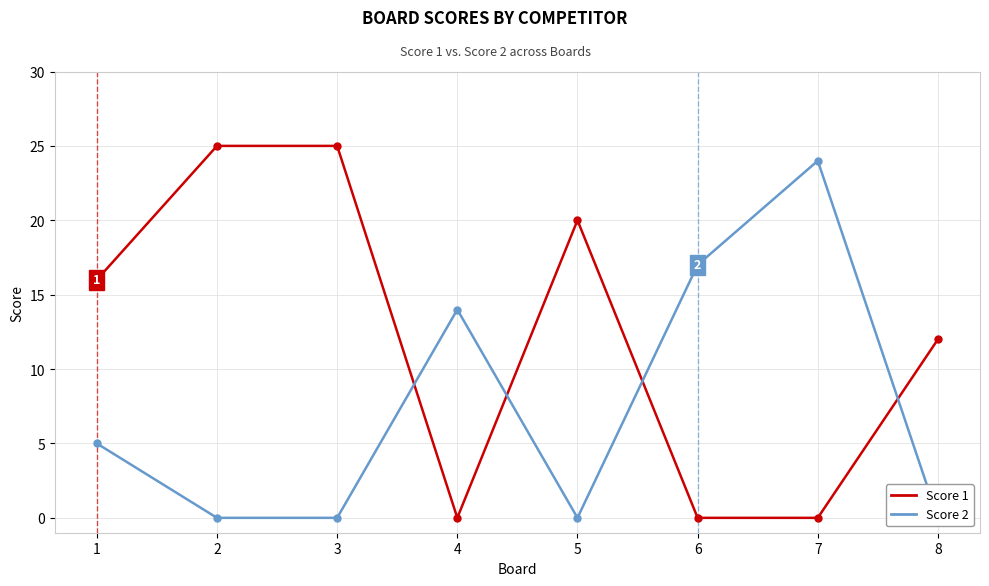

True or false: Score 1 has a value of 20 at 5.

True